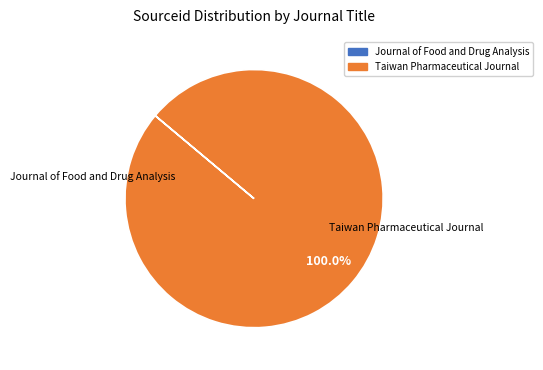

Does any single category account for the majority?

Yes